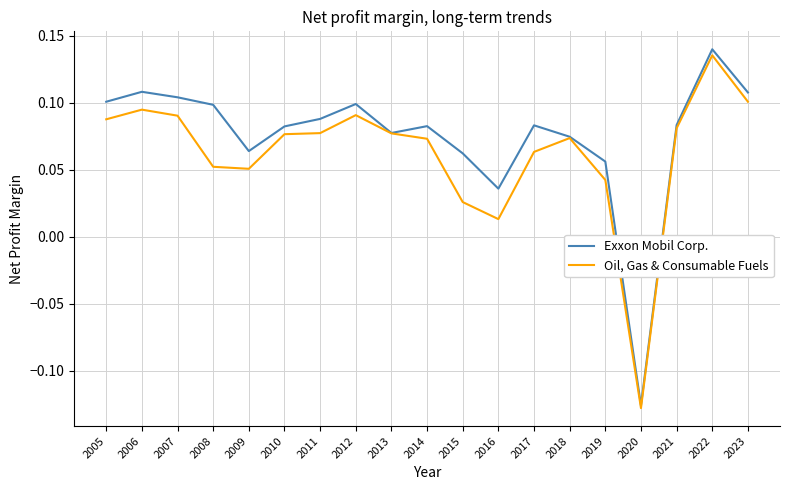

True or false: Oil, Gas & Consumable Fuels has a value of 0.0 at 2013.

False